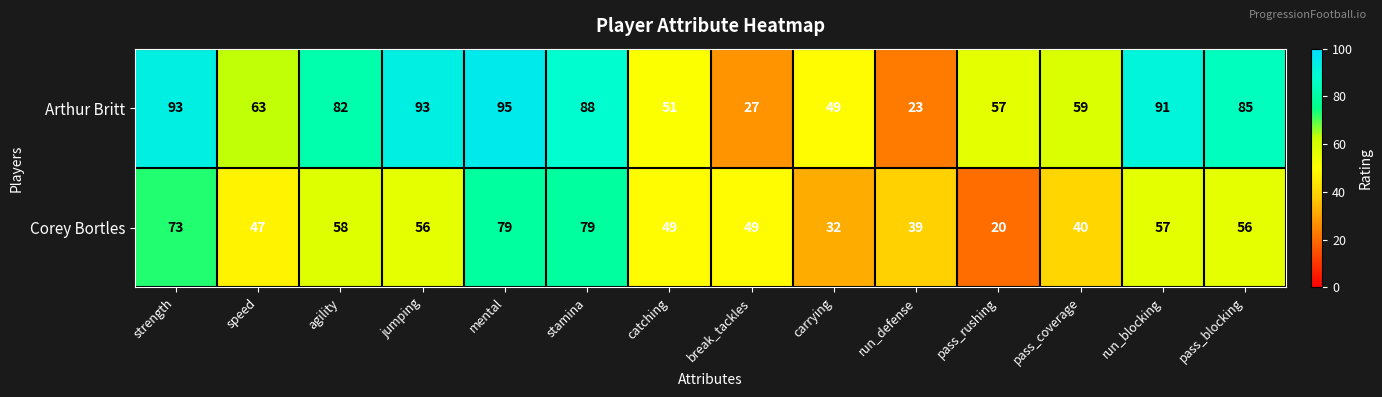

Count the number of categories in the chart.

14